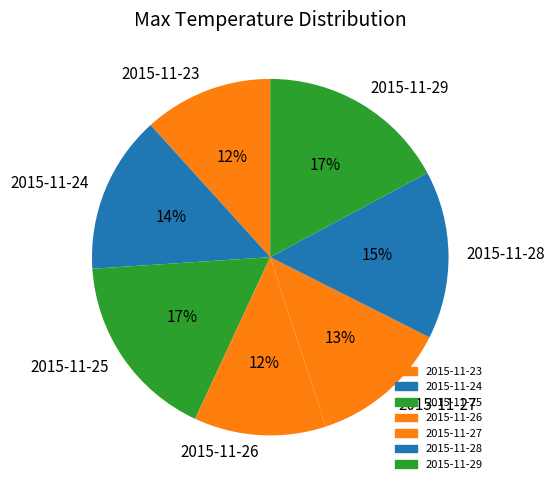

To the nearest percent, what is the combined percentage of 2015-11-23 and 2015-11-28?

27%